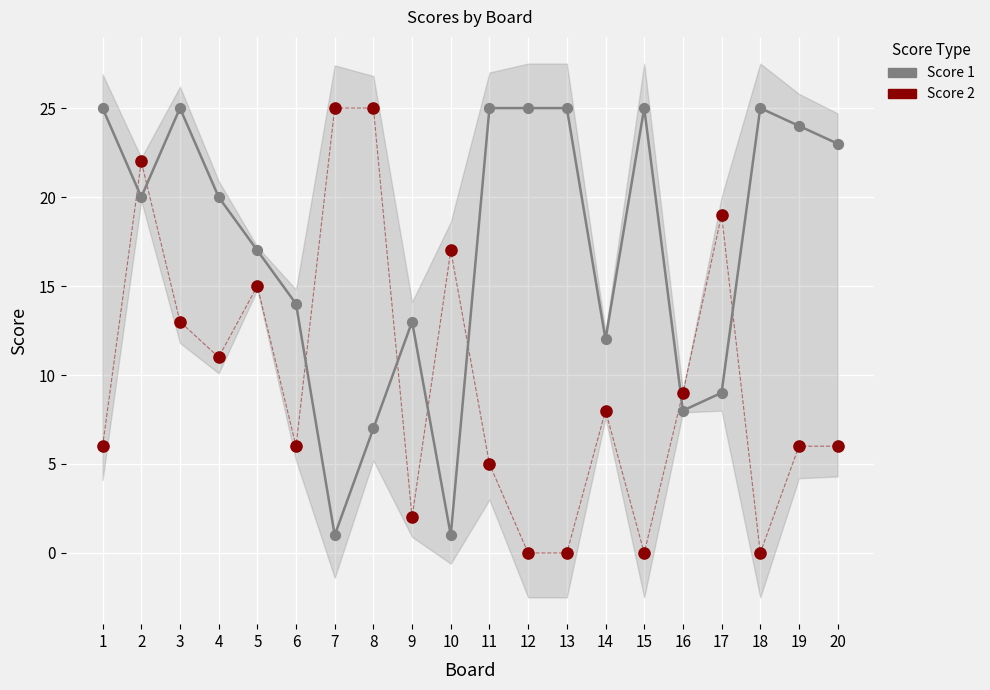

Which series has the largest total across all categories?

Score 1